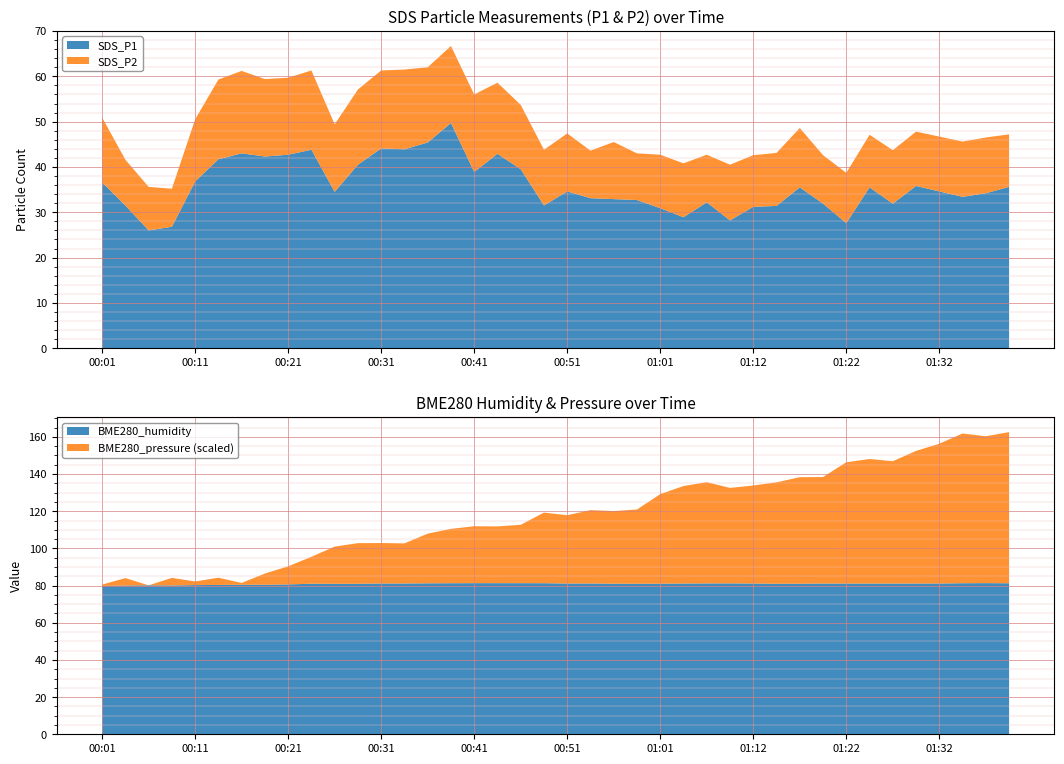

Reading right to left, list all the values displayed in this chart.

SDS_P1: 35.6	34.2	33.4	34.6	35.8	31.9	35.5	27.6	31.9	35.5	31.4	31.2	28.2	32.2	28.9	30.9	32.7	32.9	33.1	34.6	31.5	39.5	42.9	38.9	49.7	45.4	43.9	44.1	40.5	34.5	43.8	42.7	42.3	43.0	41.7	36.8	26.8	26.0	31.5	36.6
SDS_P2: 11.6	12.3	12.2	12.1	12.0	11.8	11.6	11.1	10.7	13.1	11.7	11.4	12.3	10.5	11.9	11.8	10.3	12.6	10.5	12.8	12.3	14.2	15.7	17.1	17.0	16.6	17.6	17.2	16.6	14.9	17.5	17.0	17.1	18.2	17.6	13.7	8.4	9.6	10.1	14.3
BME280_humidity: 81.2	81.3	81.3	81.1	81.1	81.1	81.1	81.1	81.1	81.0	81.0	81.1	81.2	81.2	81.1	81.0	81.0	81.0	81.1	81.1	81.3	81.3	81.3	81.3	81.3	81.2	81.1	81.1	81.0	80.9	81.0	80.6	80.4	80.4	80.3	80.2	80.0	80.1	80.0	79.8
BME280_pressure: 100746.3	100744.4	100745.7	100741.4	100738.3	100733.8	100734.8	100733.4	100726.9	100726.9	100724.8	100723.3	100722.2	100724.7	100723.0	100719.6	100713.0	100712.3	100712.6	100710.4	100711.4	100706.1	100705.4	100705.4	100704.4	100702.3	100698.2	100698.3	100698.4	100696.9	100692.5	100688.6	100685.6	100681.6	100683.9	100682.4	100684.1	100680.8	100684.0	100681.4